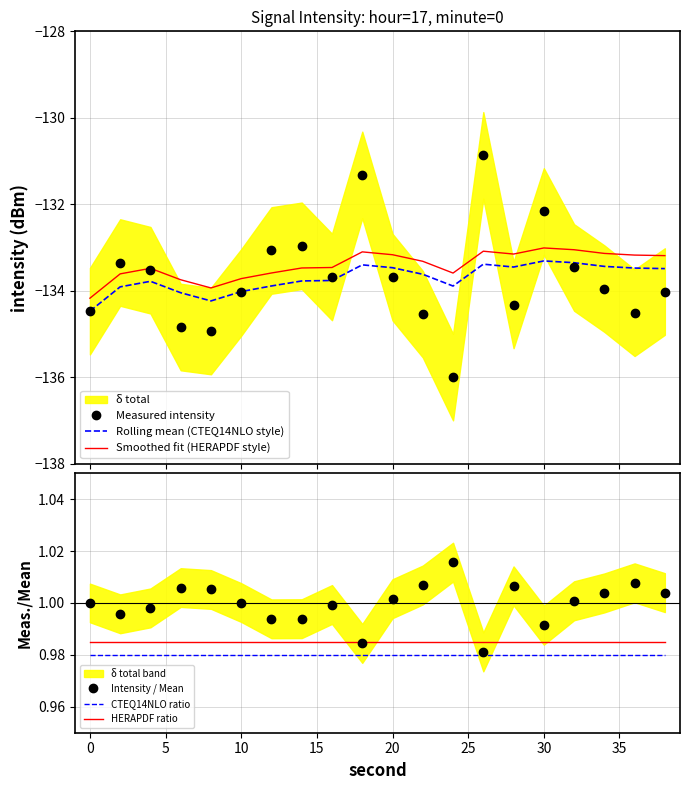

What is the highest value of the Smoothed fit (HERAPDF style) series?

-133.0